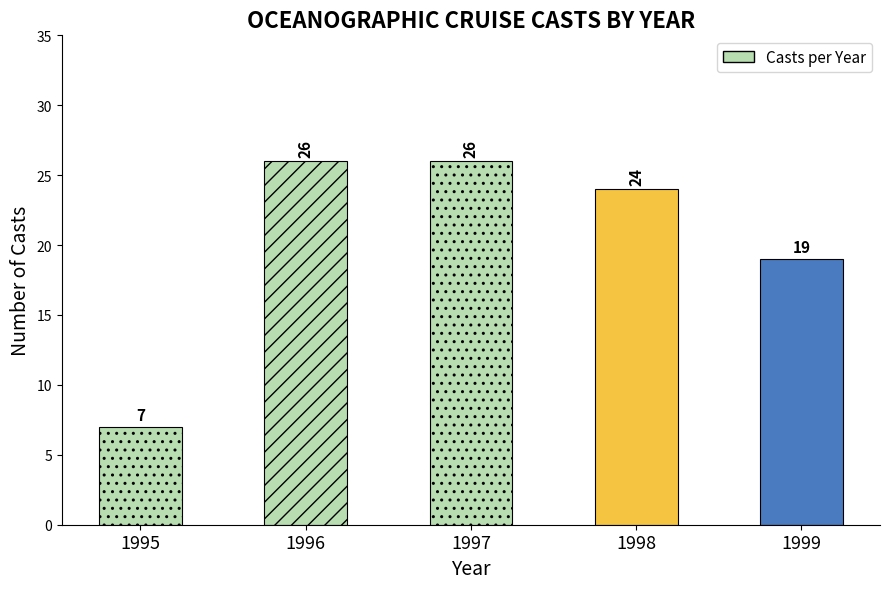

Reading right to left, extract all data points from this chart.

19	24	26	26	7